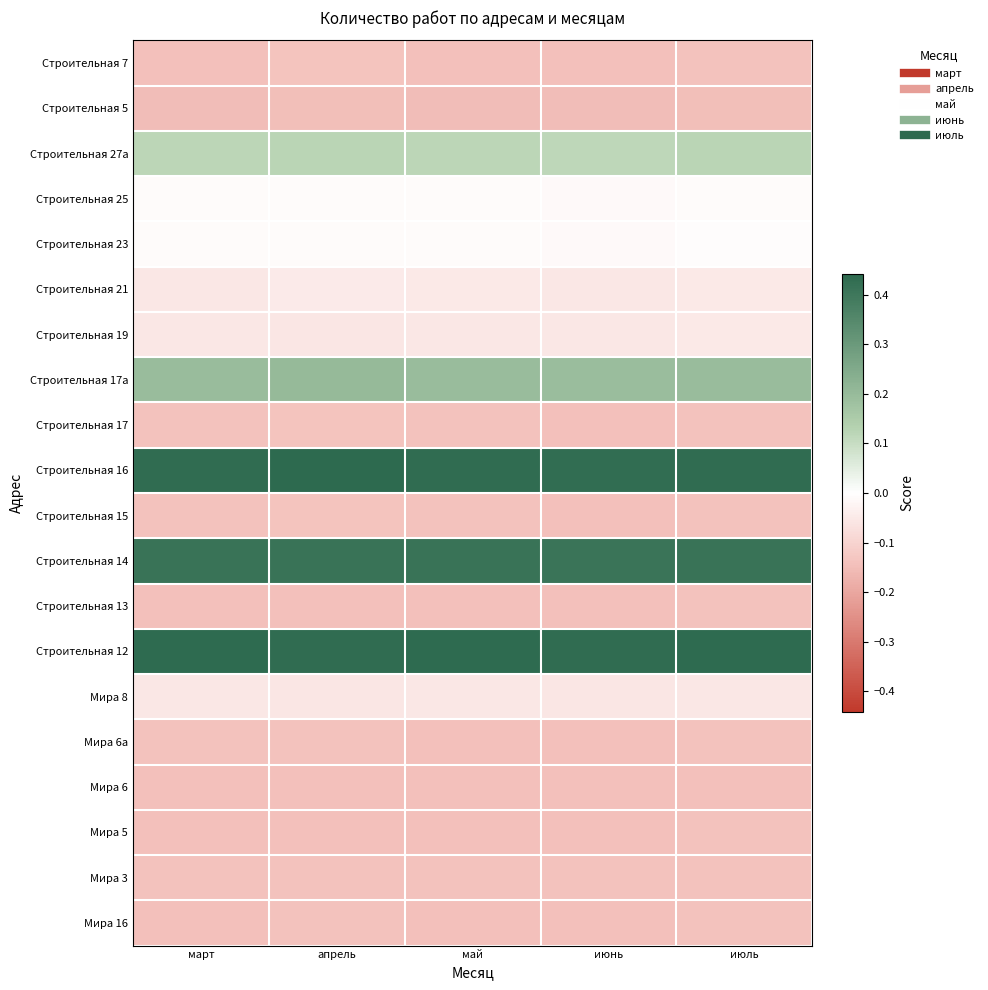

Which series changed the most between апрель and июнь?

Строительная 16